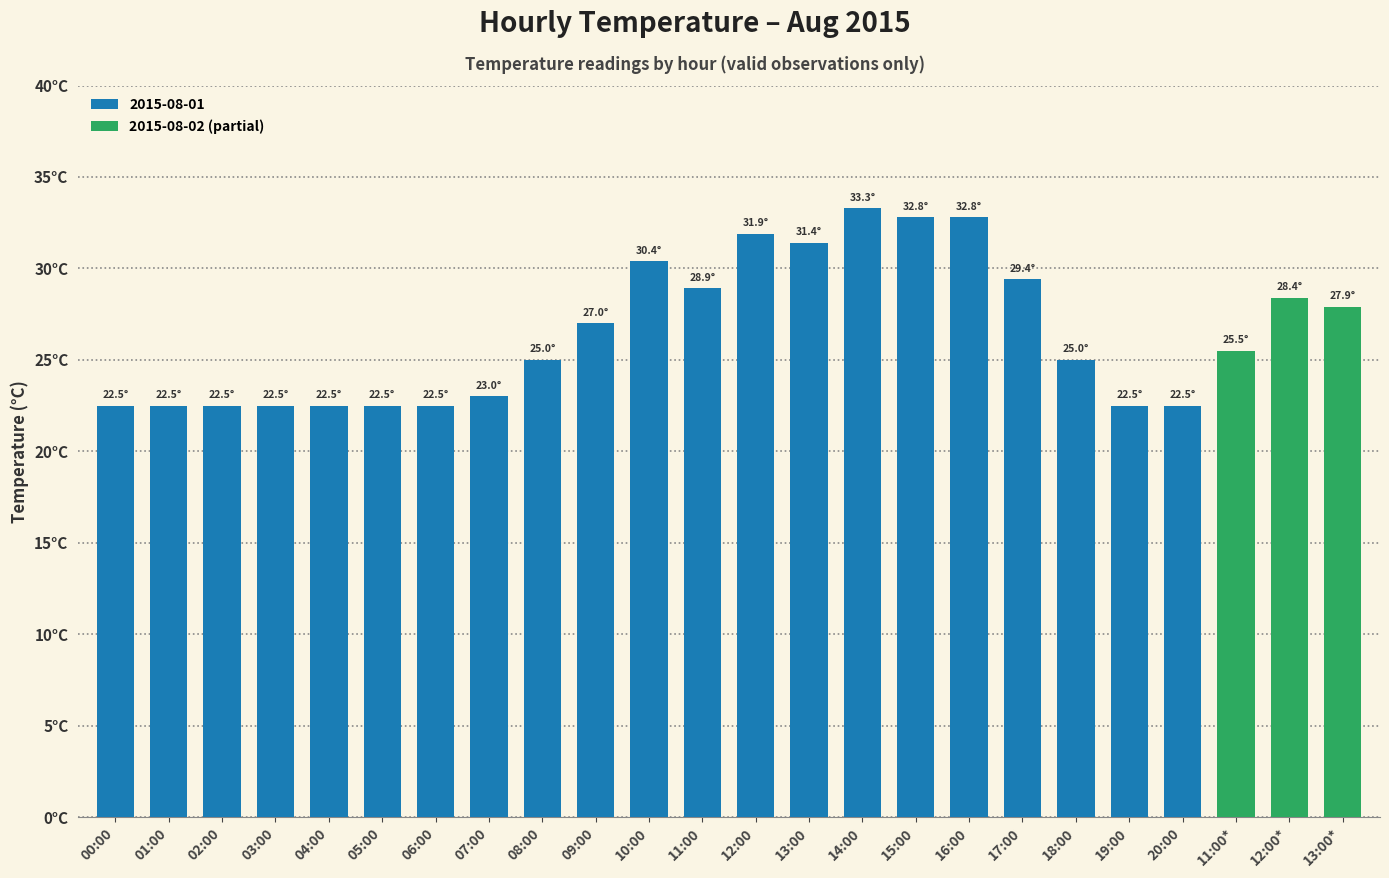

What is the greatest value displayed?

33.3